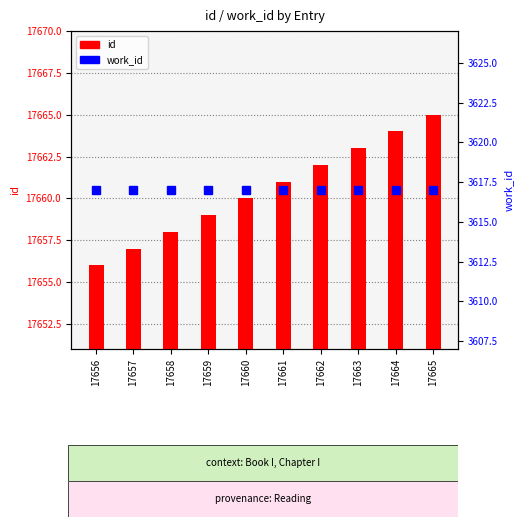

Is the value of id at 17657 greater than the value of work_id at 17658?

Yes